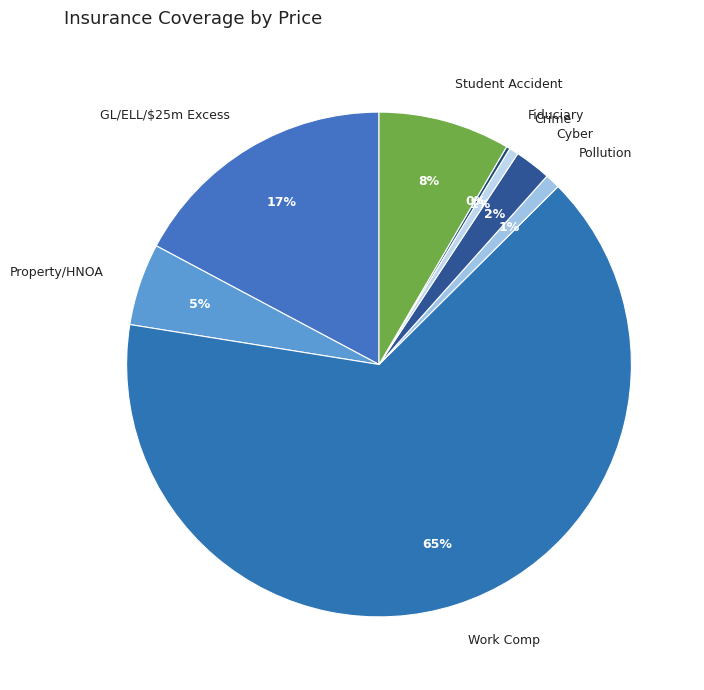

To the nearest percent, what percentage of the pie is Crime?

1%